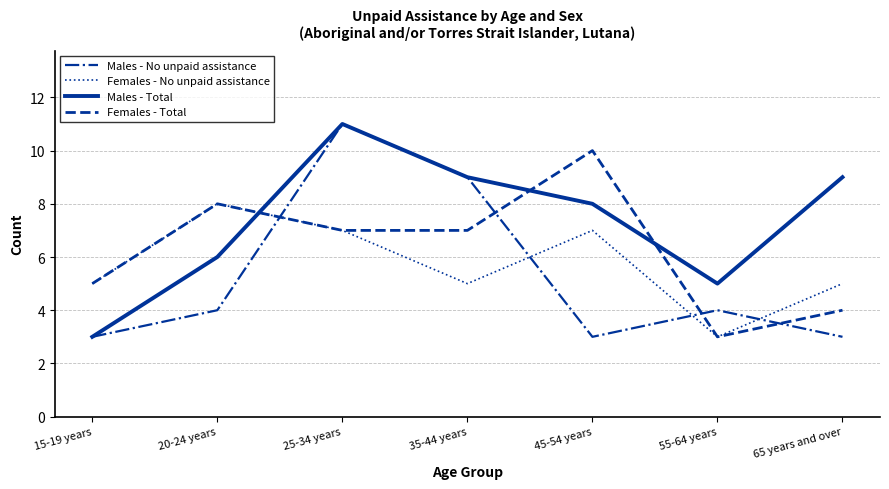

Which series ends up on top after the final intersection of Males - No unpaid assistance and Females - Total?

Females - Total